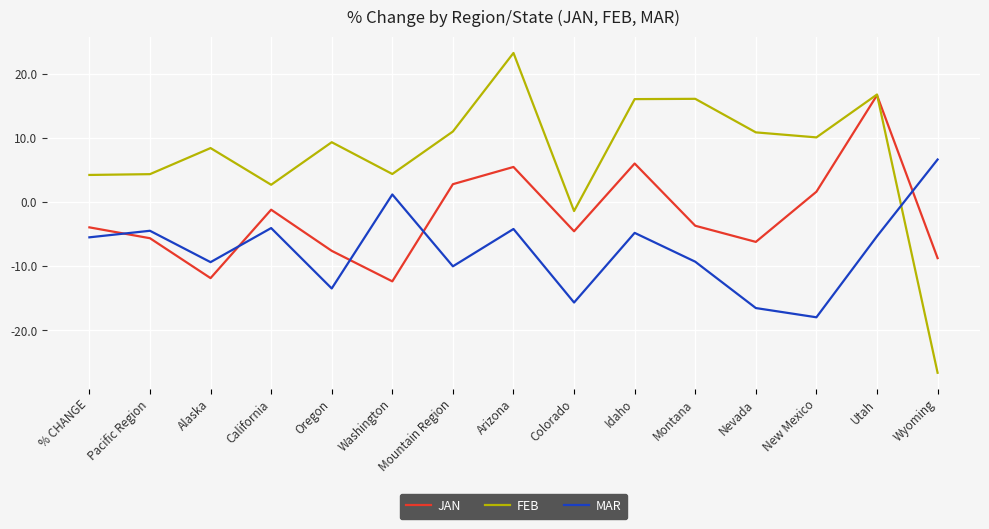

The FEB series shows 2.7 at Mountain Region. True or false?

False